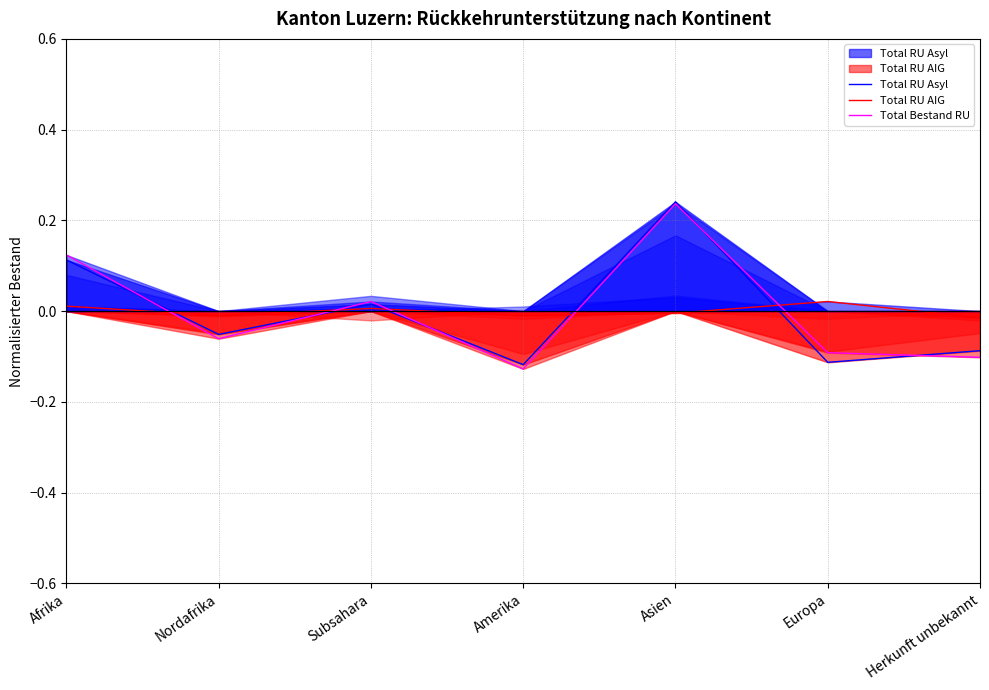

Does the chart display data point markers on the line(s)?

No